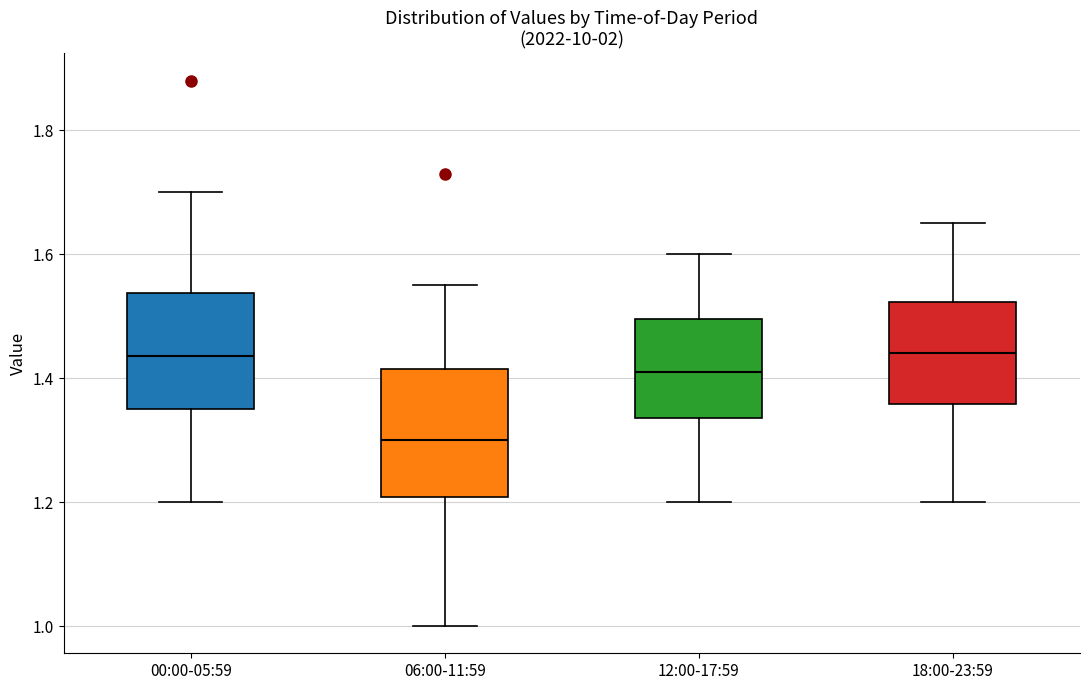

Reading left to right, transcribe this box plot: for each box, give where its median line is, the range the box spans, and where its two whiskers end, as read against the y-axis. The values are not printed on the chart, so give them approximately, as read against the axis.

00:00-05:59: median 1.44, box 1.36 to 1.54, whiskers 1.20 to 1.70
06:00-11:59: median 1.30, box 1.20 to 1.42, whiskers 1.00 to 1.56
12:00-17:59: median 1.42, box 1.34 to 1.50, whiskers 1.20 to 1.60
18:00-23:59: median 1.44, box 1.36 to 1.52, whiskers 1.20 to 1.66